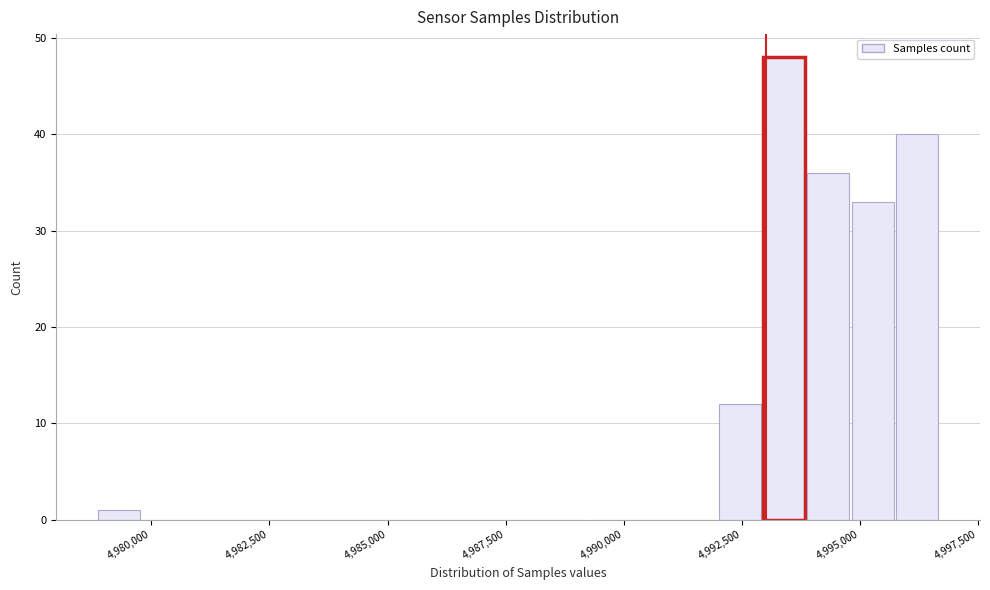

Around what value on the x-axis is the tallest bar? Give the approximate position of its centre, as read against the axis.

4993500